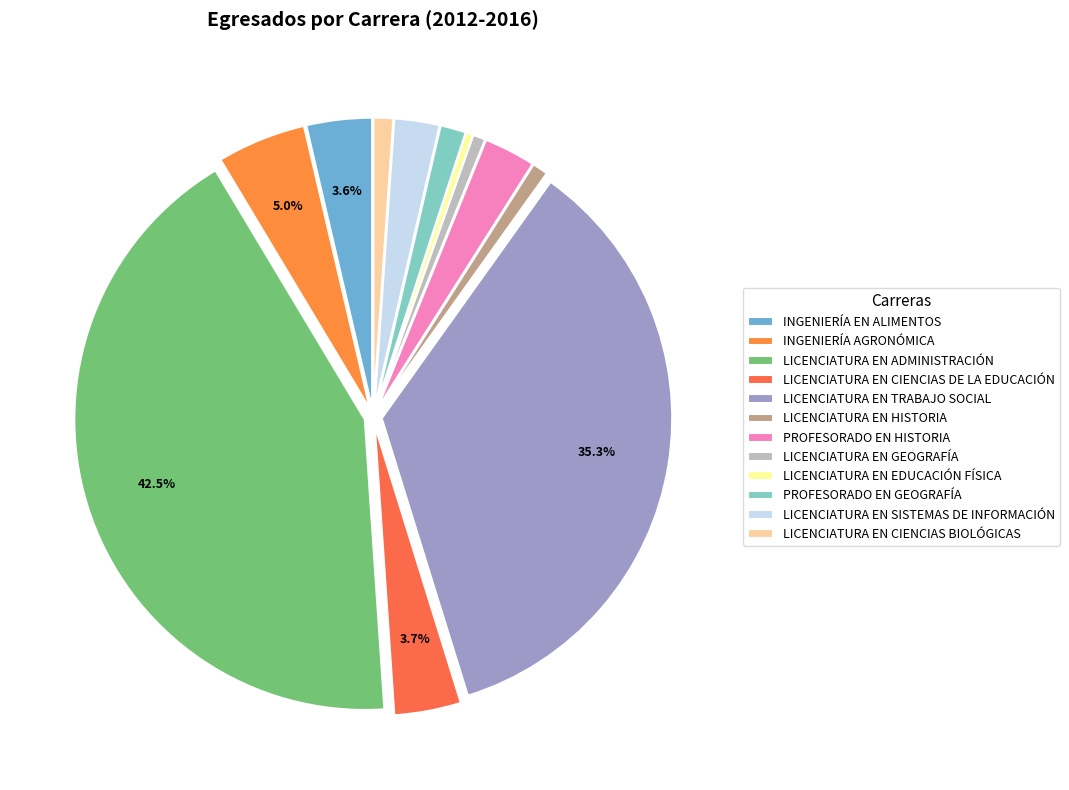

Rank the categories by value from lowest to highest.

LICENCIATURA EN EDUCACIÓN FÍSICA, LICENCIATURA EN GEOGRAFÍA, LICENCIATURA EN HISTORIA, LICENCIATURA EN CIENCIAS BIOLÓGICAS, PROFESORADO EN GEOGRAFÍA, LICENCIATURA EN SISTEMAS DE INFORMACIÓN, PROFESORADO EN HISTORIA, INGENIERÍA EN ALIMENTOS, LICENCIATURA EN CIENCIAS DE LA EDUCACIÓN, INGENIERÍA AGRONÓMICA, LICENCIATURA EN TRABAJO SOCIAL, LICENCIATURA EN ADMINISTRACIÓN